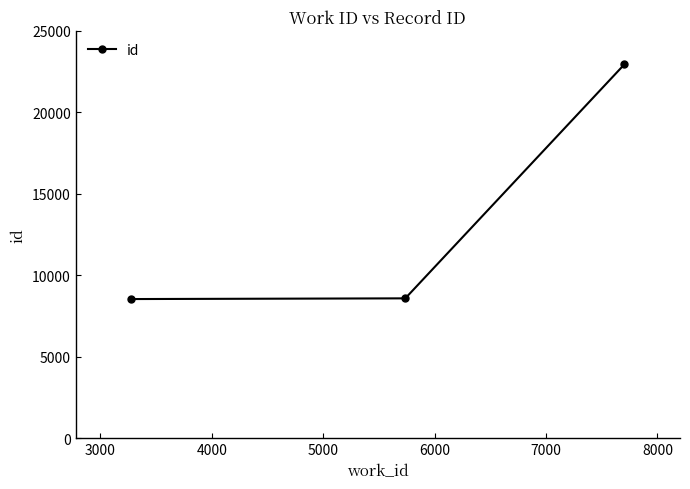

What is the sum of all values?

40056